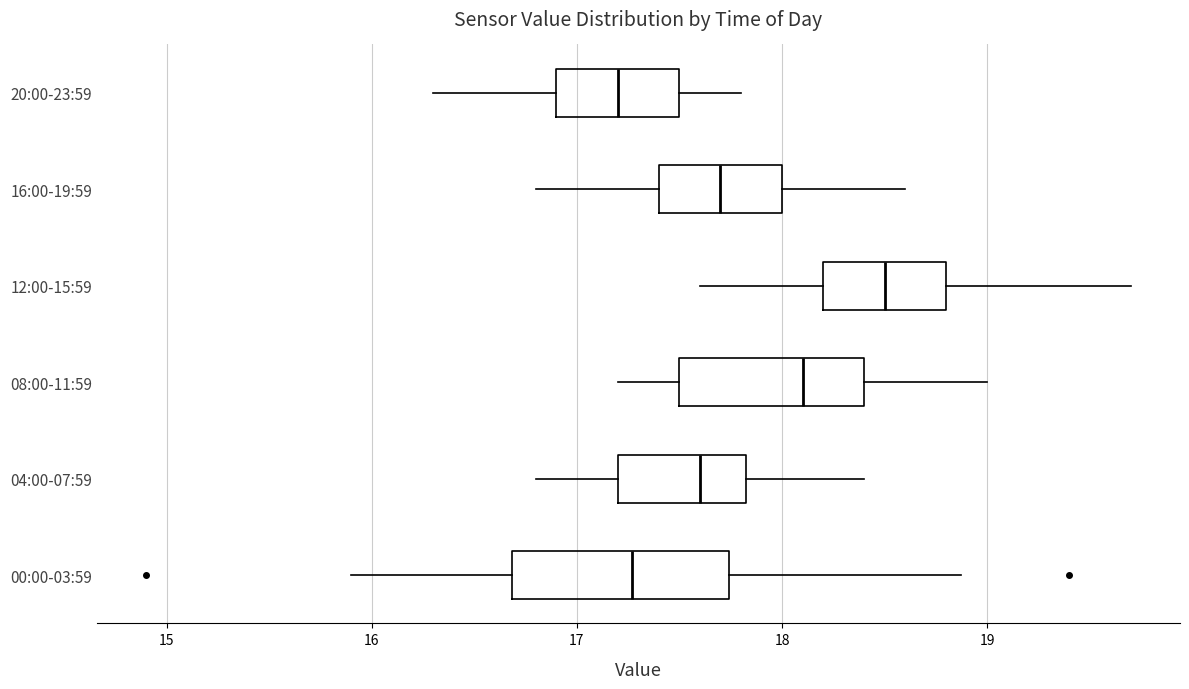

Reading bottom to top, read every box against the x-axis: the position of its median line, the range the box covers, and the ends of its whiskers. The values are not printed on the chart, so give them approximately, as read against the axis.

00:00-03:59: median 17.3, box 16.7 to 17.7, whiskers 15.9 to 18.9
04:00-07:59: median 17.6, box 17.2 to 17.8, whiskers 16.8 to 18.4
08:00-11:59: median 18.1, box 17.5 to 18.4, whiskers 17.2 to 19.0
12:00-15:59: median 18.5, box 18.2 to 18.8, whiskers 17.6 to 19.7
16:00-19:59: median 17.7, box 17.4 to 18.0, whiskers 16.8 to 18.6
20:00-23:59: median 17.2, box 16.9 to 17.5, whiskers 16.3 to 17.8